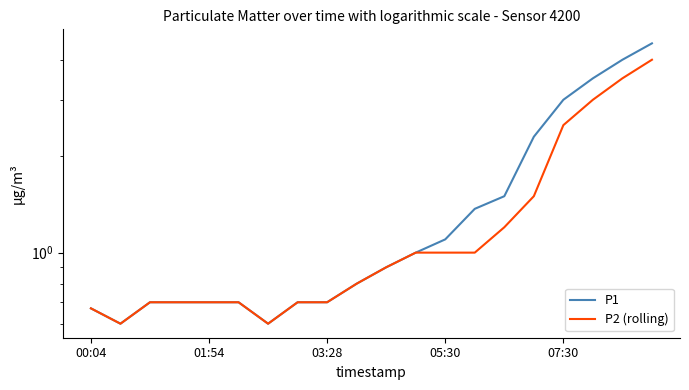

What is the maximum value for P2 (rolling)?

4.0